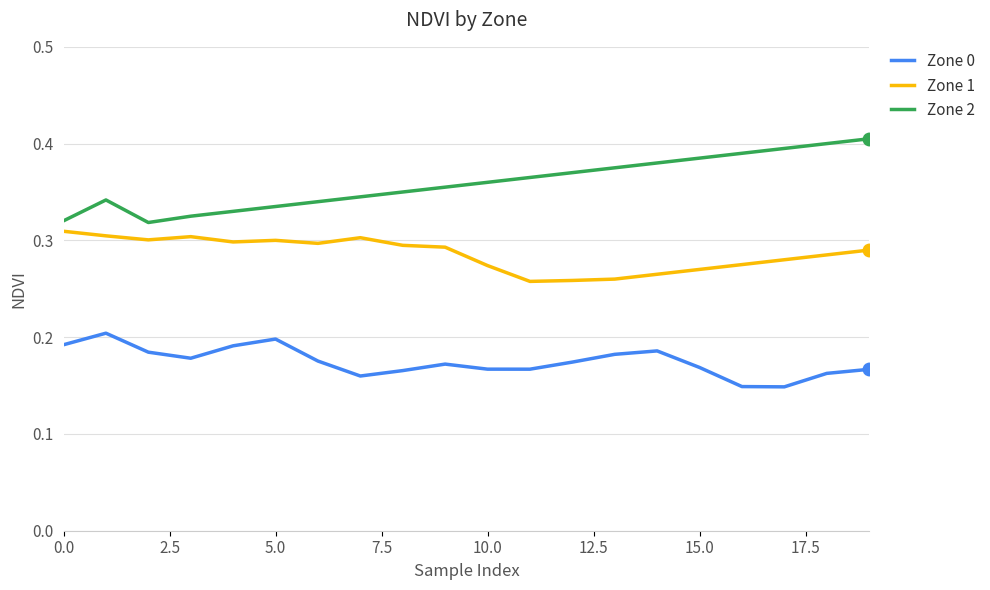

True or false: Zone 1 and Zone 2 cross at least once.

False